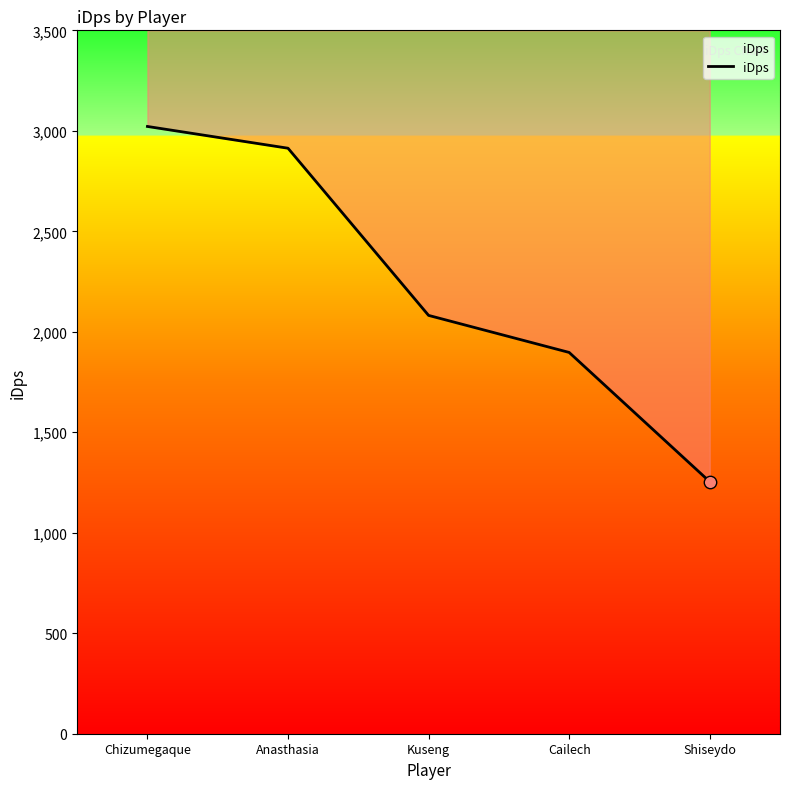

What is the change in value from Kuseng to Shiseydo?

-827.5